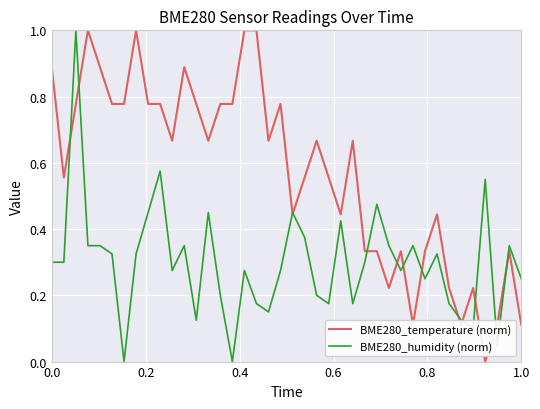

Is this an area chart (filled region under the line)?

No